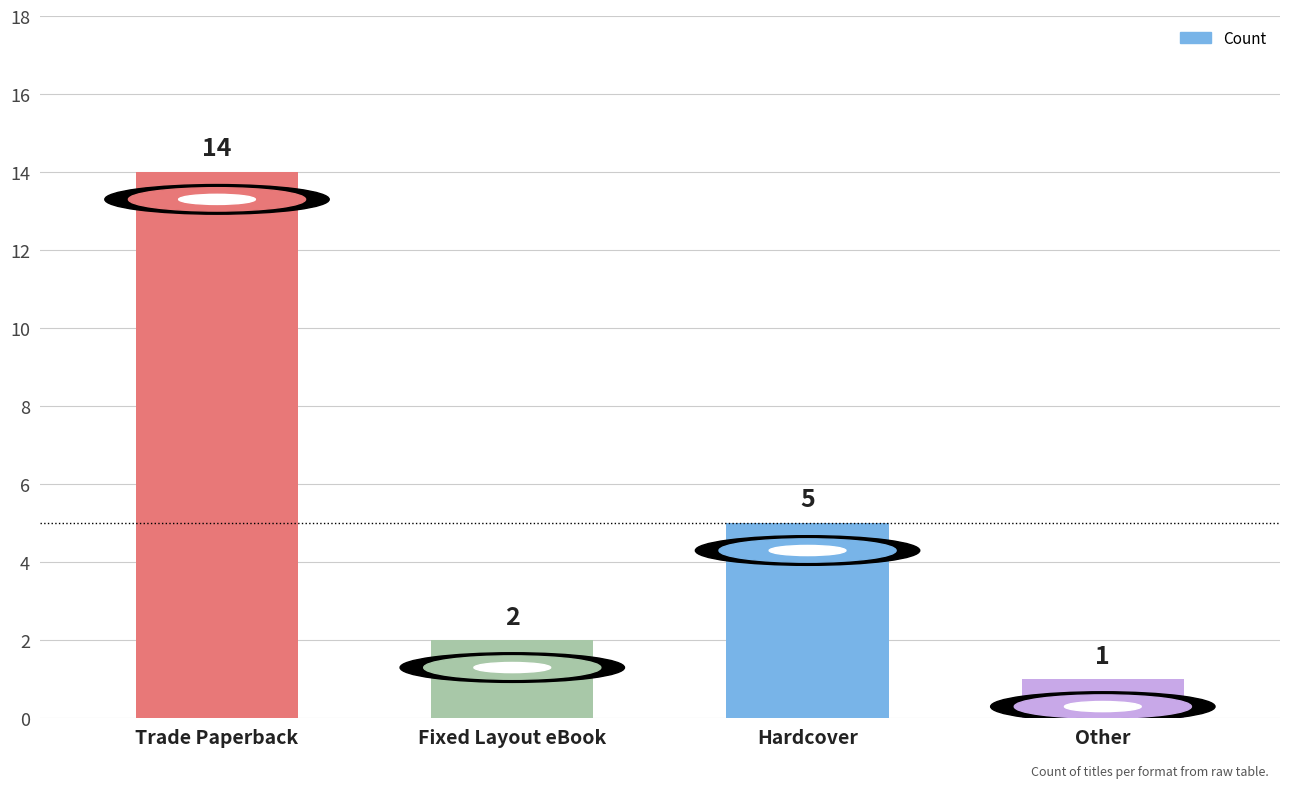

How many data points are less than 5?

2